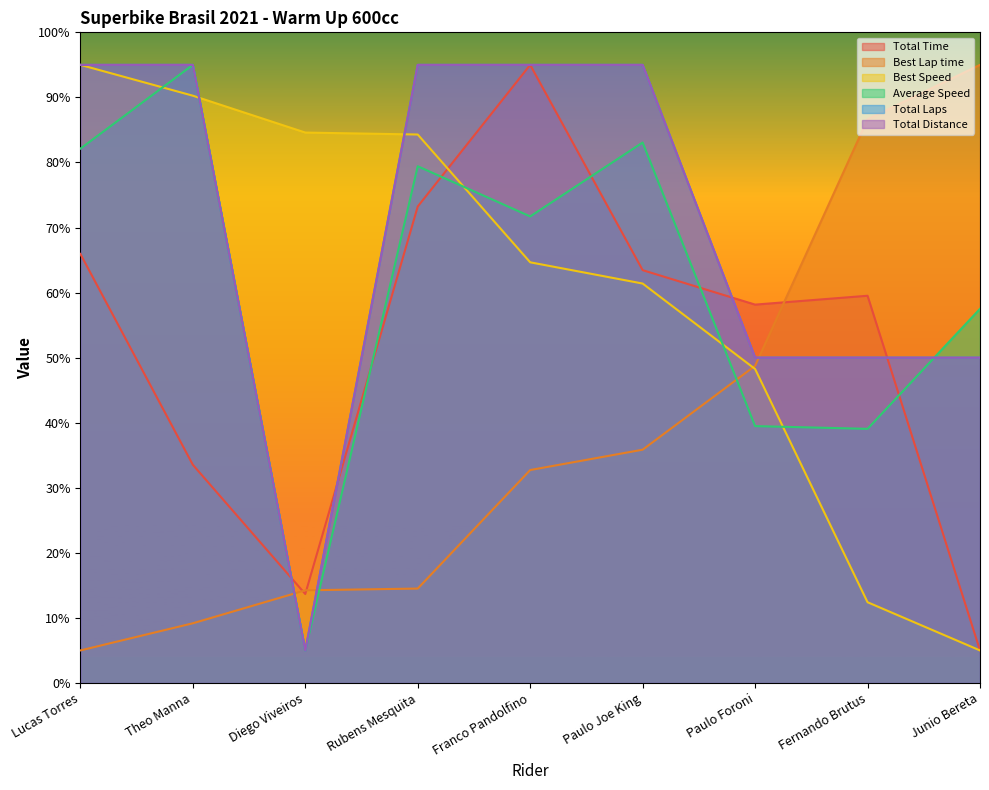

At which category is the sum across all series the highest?

Franco Pandolfino